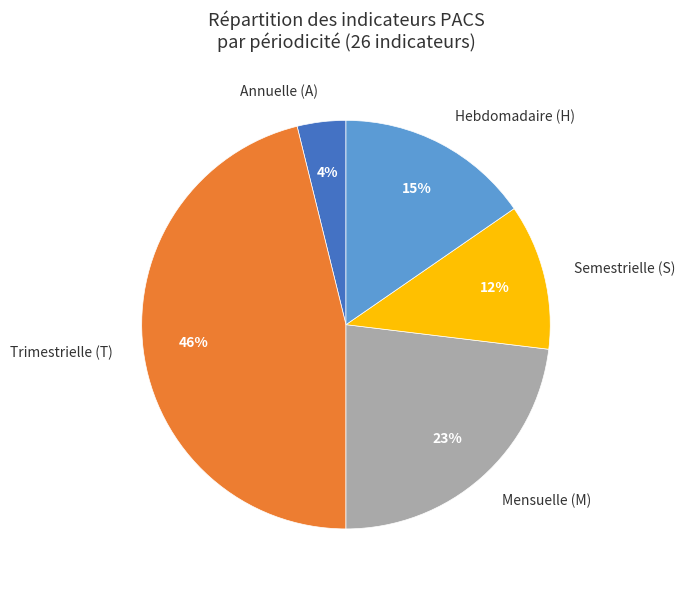

To the nearest percent, what is the difference between the largest and smallest slice percentages?

42%